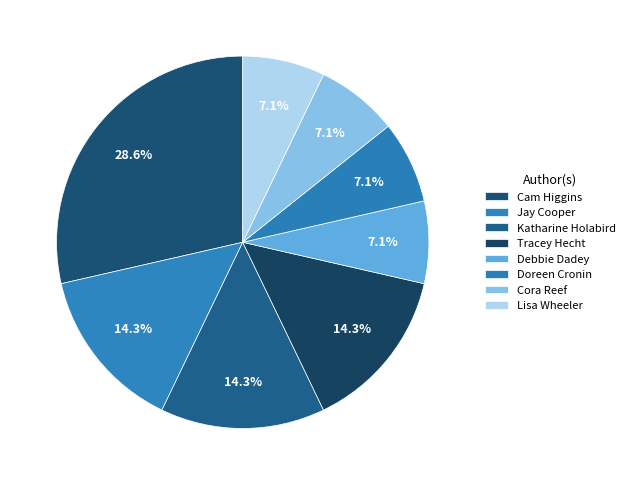

Which slice is the smallest?

Debbie Dadey